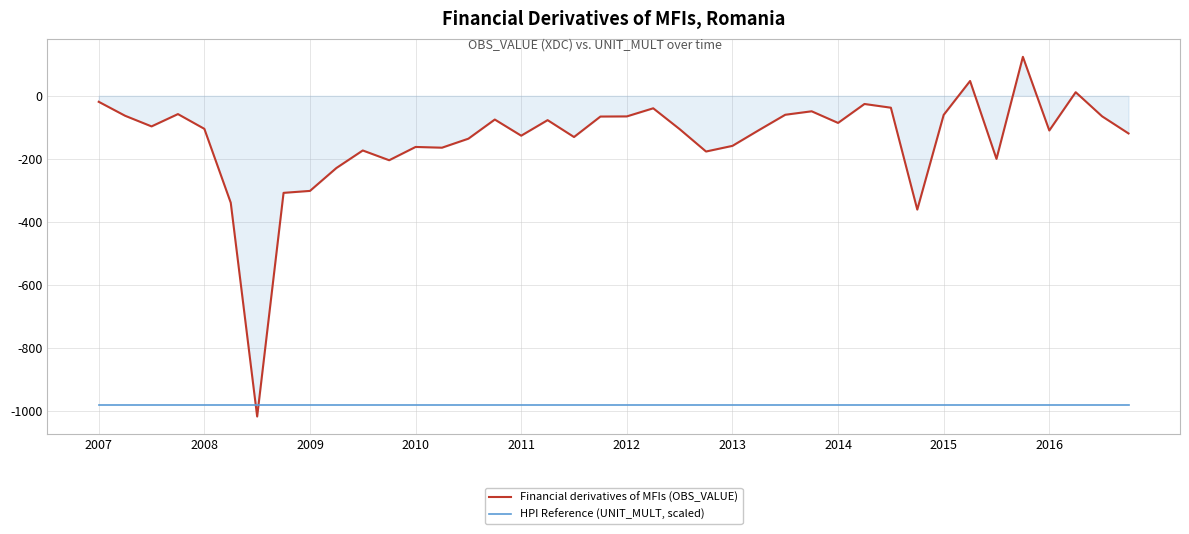

After their last crossing, which series has the higher values: HPI Reference (UNIT_MULT, scaled) or Financial derivatives of MFIs (OBS_VALUE)?

Financial derivatives of MFIs (OBS_VALUE)